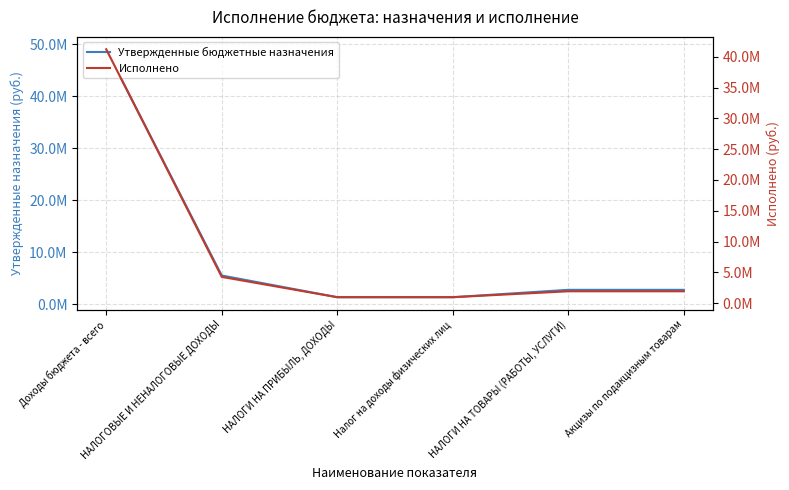

What is the difference between the Исполнено values at НАЛОГИ НА ТОВАРЫ (РАБОТЫ, УСЛУГИ) and Налог на доходы физических лиц?

958920.5